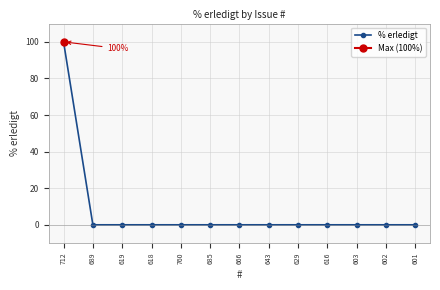

What is the label of the 10th point from the left?

616